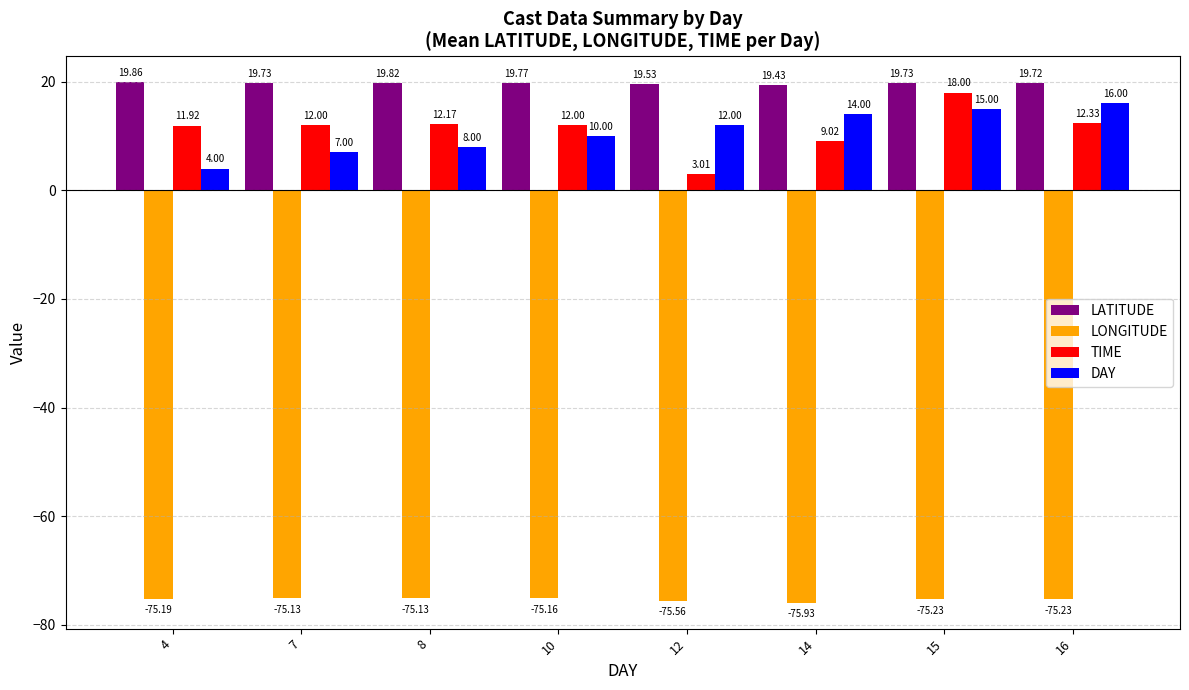

Is it true that LONGITUDE equals -75.1 at 8?

True